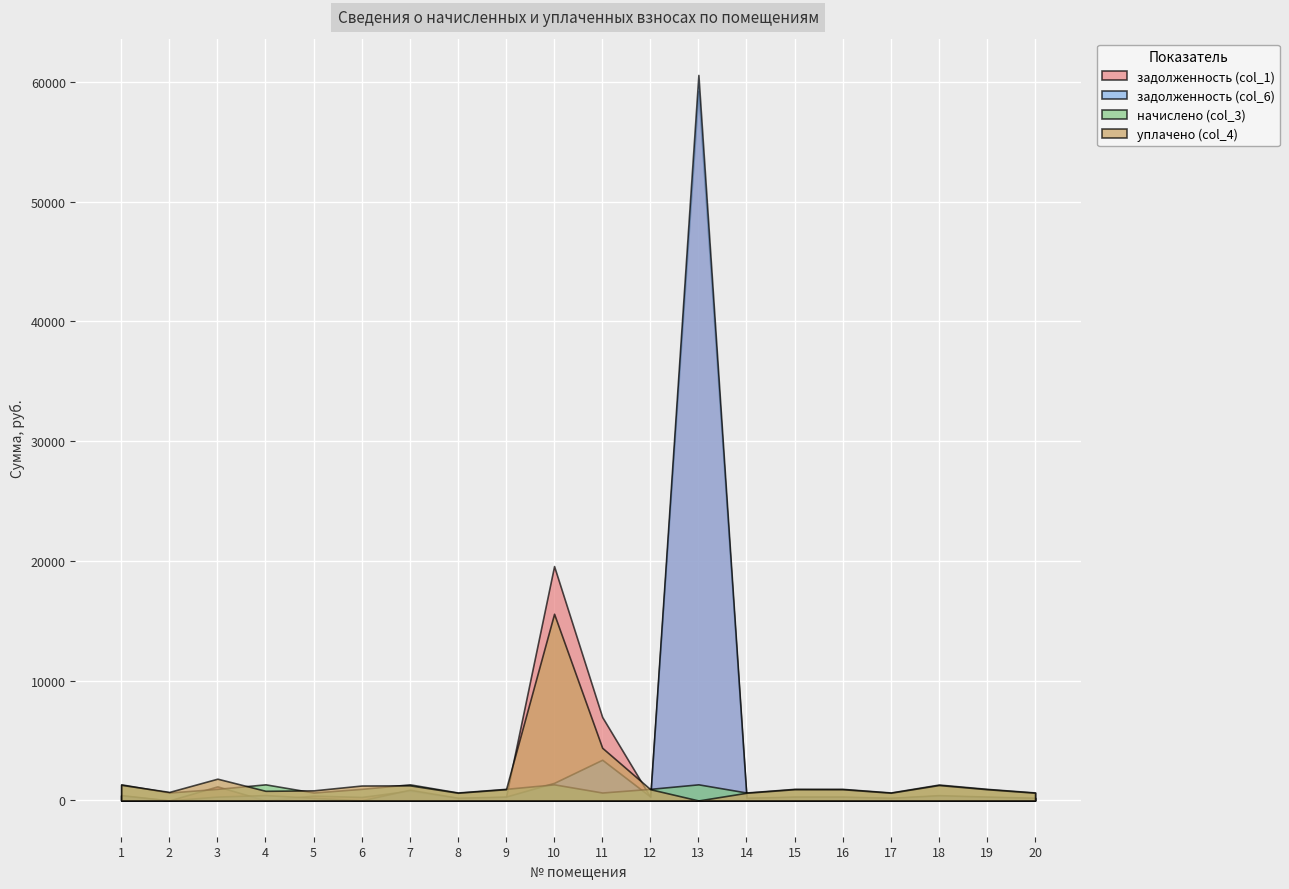

List the labels in order of задолженность (col_6) value, largest first.

13, 11, 10, 7, 4, 1, 18, 12, 3, 9, 16, 19, 15, 17, 20, 8, 14, 5, 6, 2